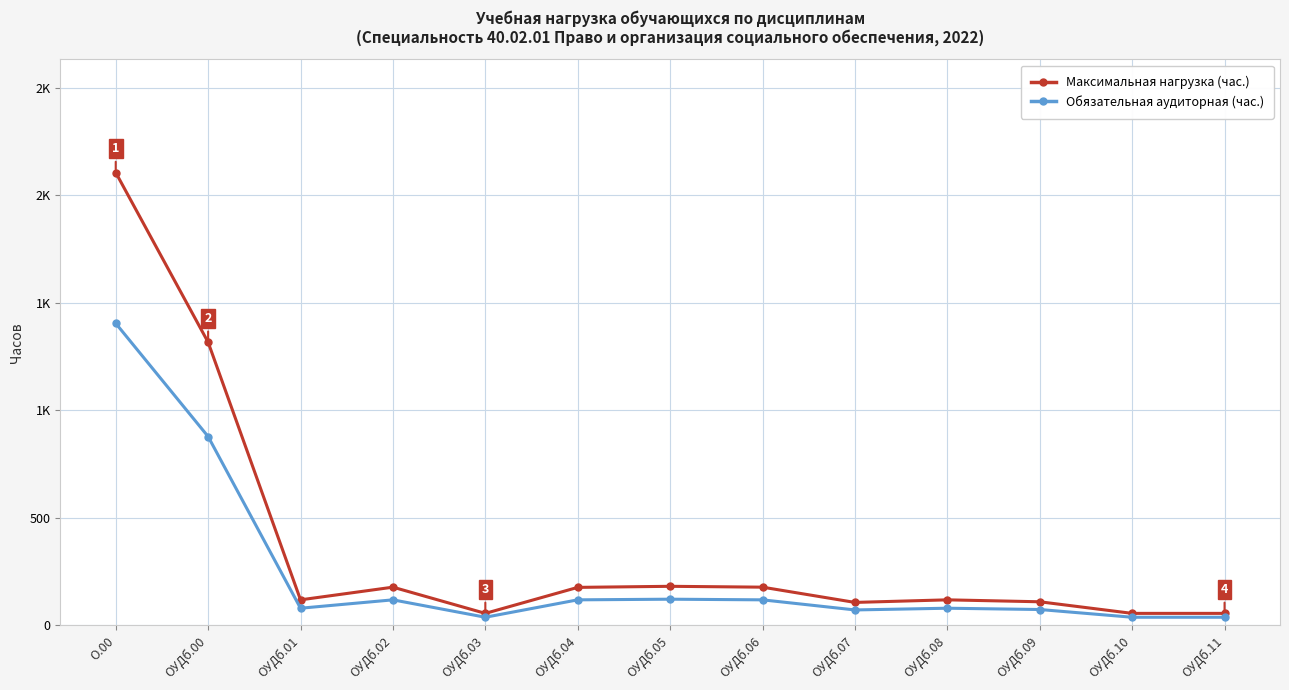

What are all the series names shown in the legend?

Максимальная нагрузка (час.), Обязательная аудиторная (час.)